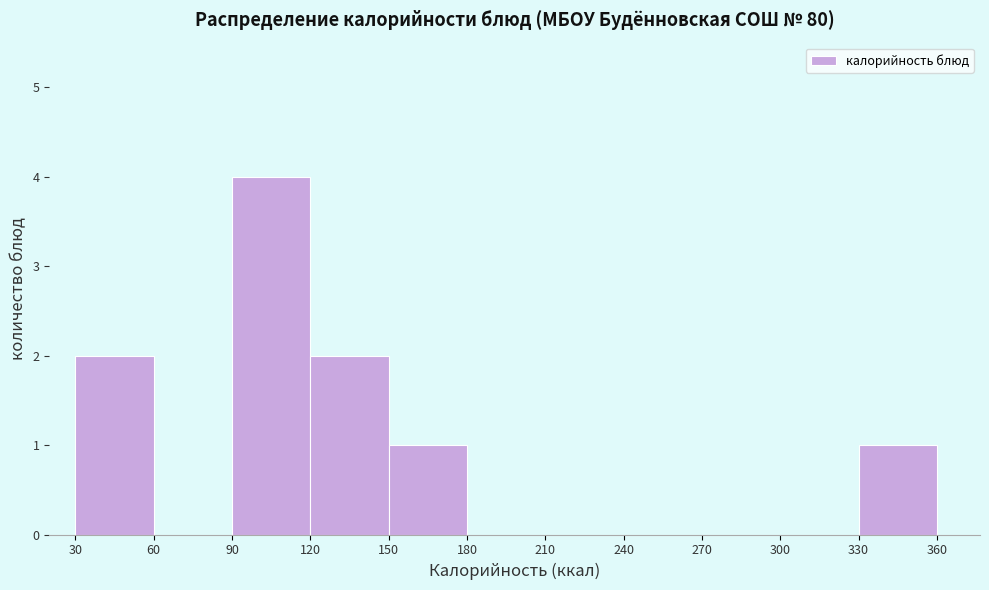

What is the height of the bar covering 30 to 60 on the x-axis? The values are not printed on the chart, so give them approximately, as read against the axis.

2